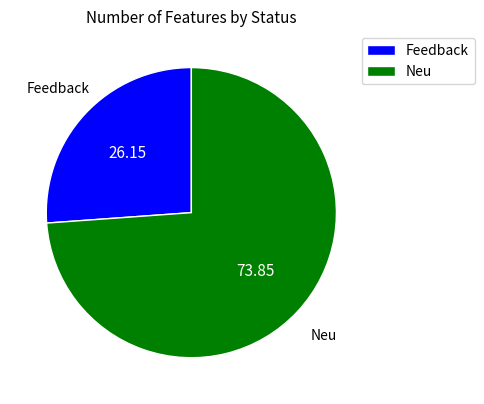

Do Neu and Feedback together represent more than half of the pie?

Yes